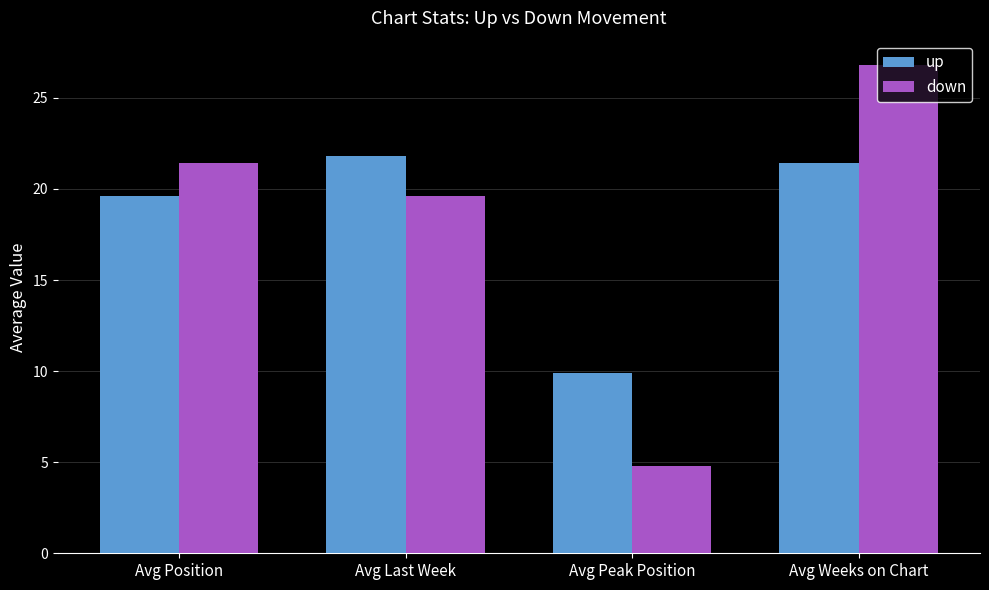

What is the sum of the up values at Avg Weeks on Chart and Avg Position?

41.0